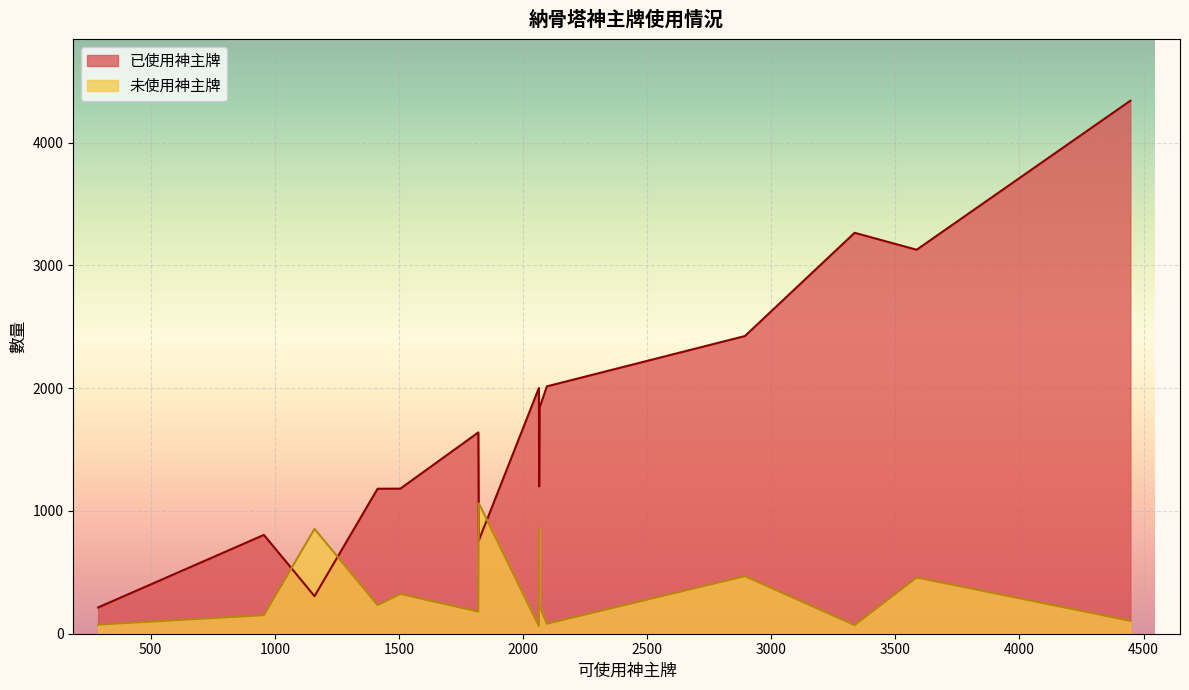

Which series ends up on top after the final intersection of 未使用神主牌 and 已使用神主牌?

已使用神主牌